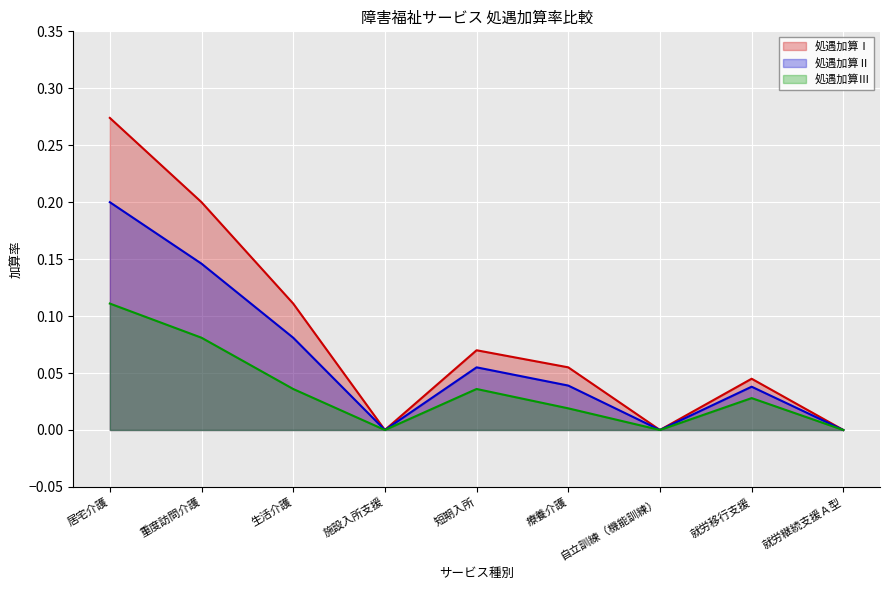

What is the average value of the 処遇加算Ⅱ series?

0.1